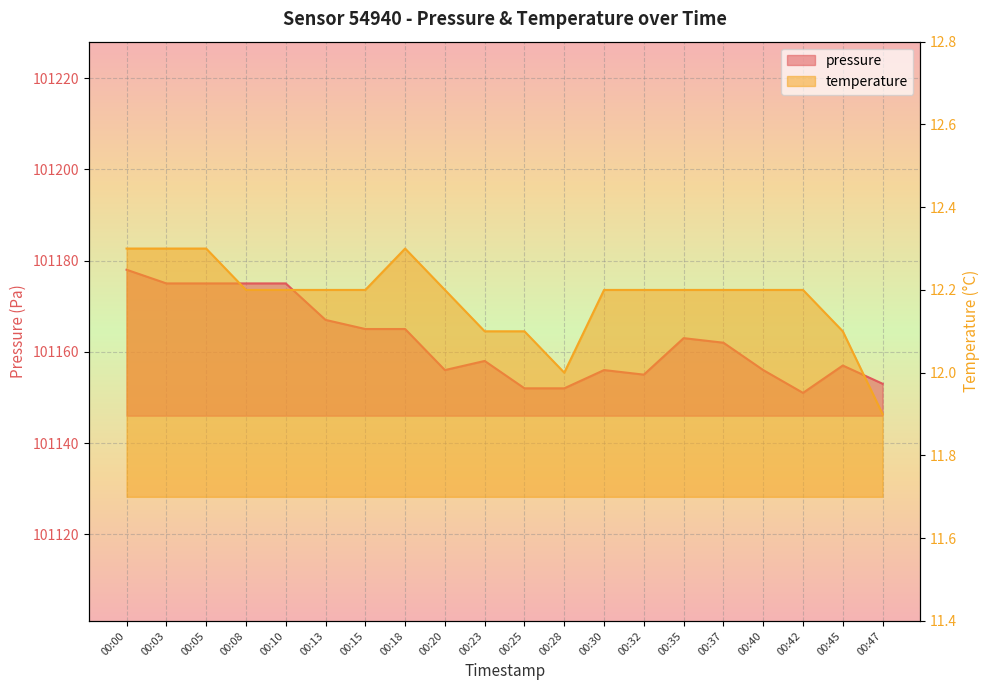

What is the maximum value shown in the chart?

101178.0